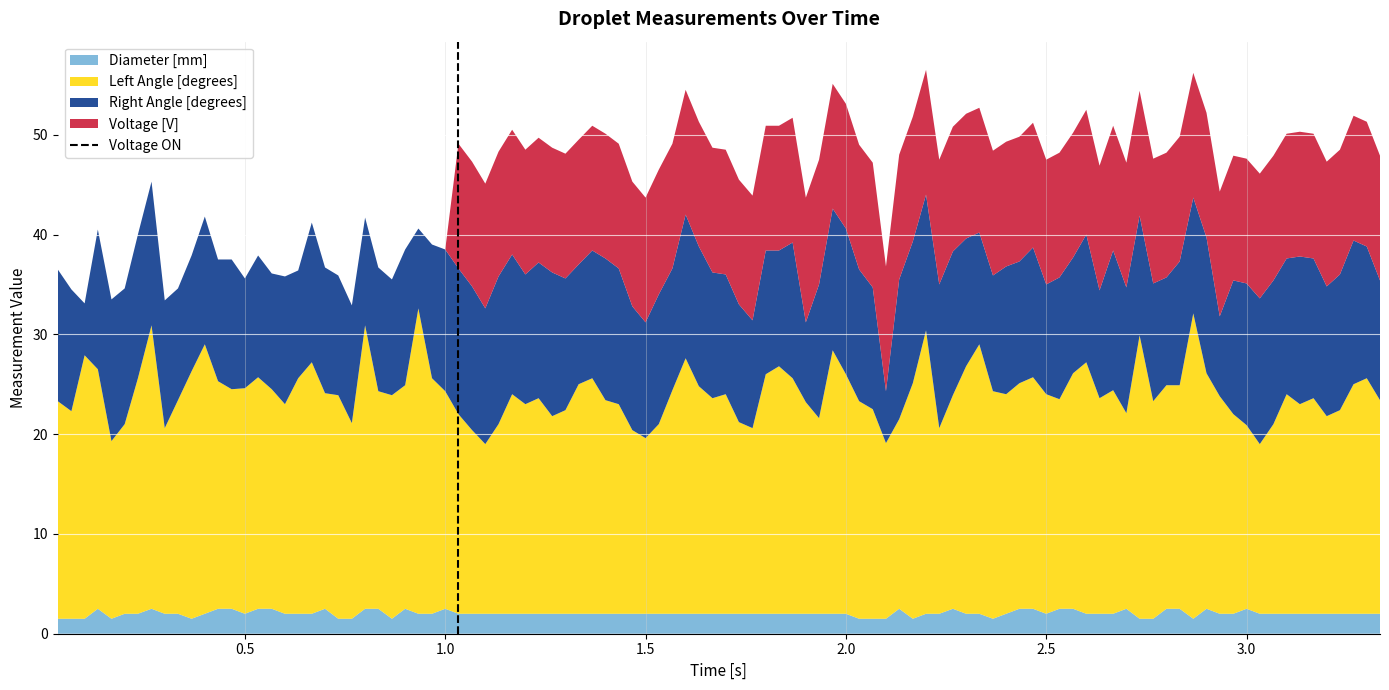

The Diameter [mm] series shows 2.0 at 1.5. True or false?

True